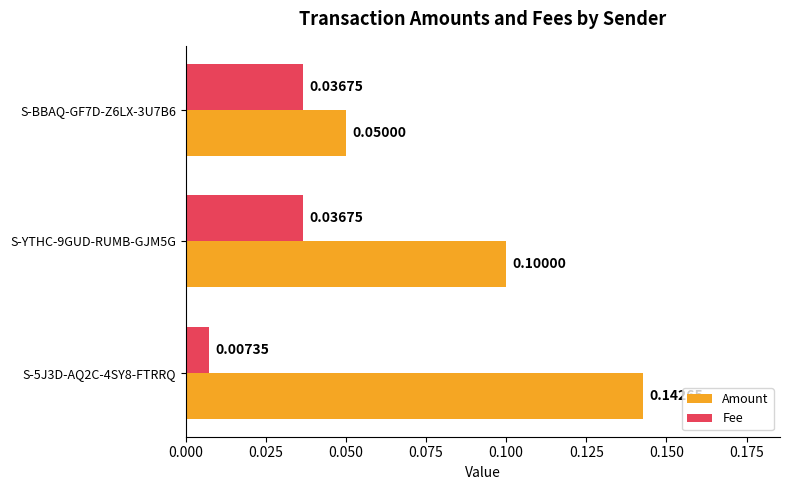

Which series has the largest range (max minus min)?

Amount